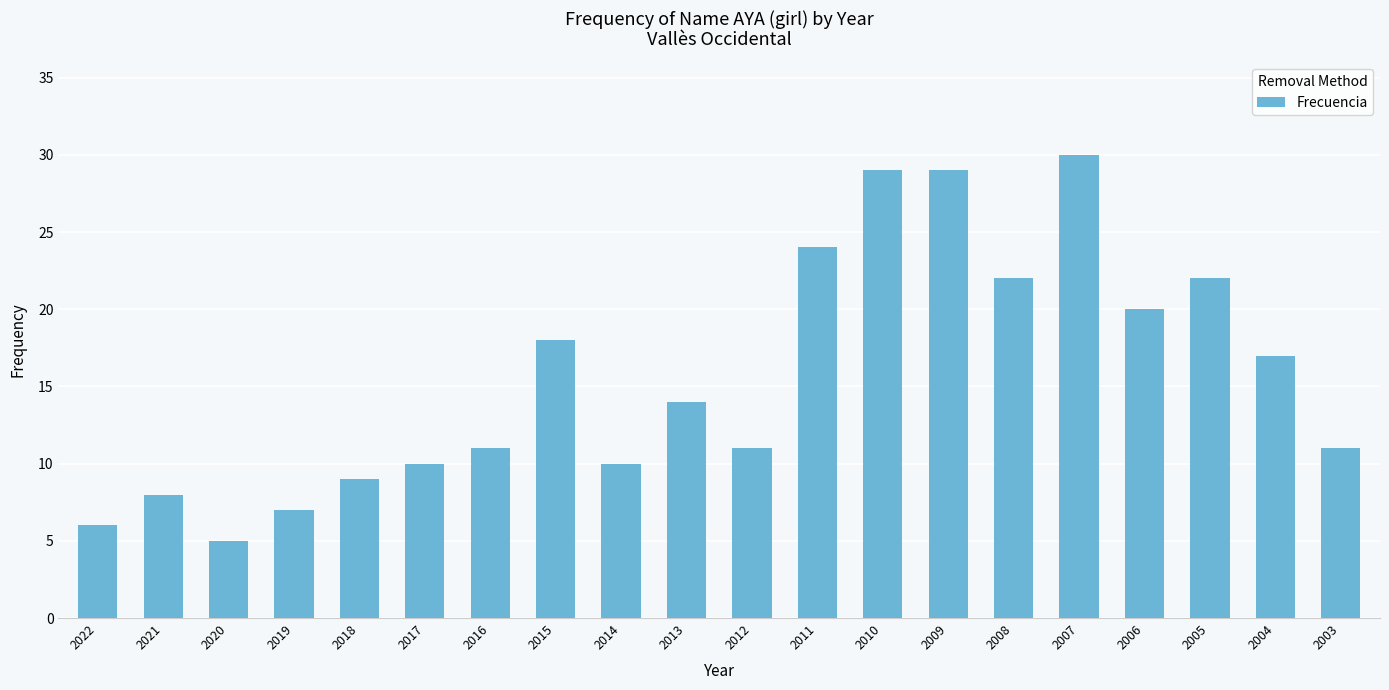

Reading left to right, what are all the values shown in this chart?

2022=6	2021=8	2020=5	2019=7	2018=9	2017=10	2016=11	2015=18	2014=10	2013=14	2012=11	2011=24	2010=29	2009=29	2008=22	2007=30	2006=20	2005=22	2004=17	2003=11